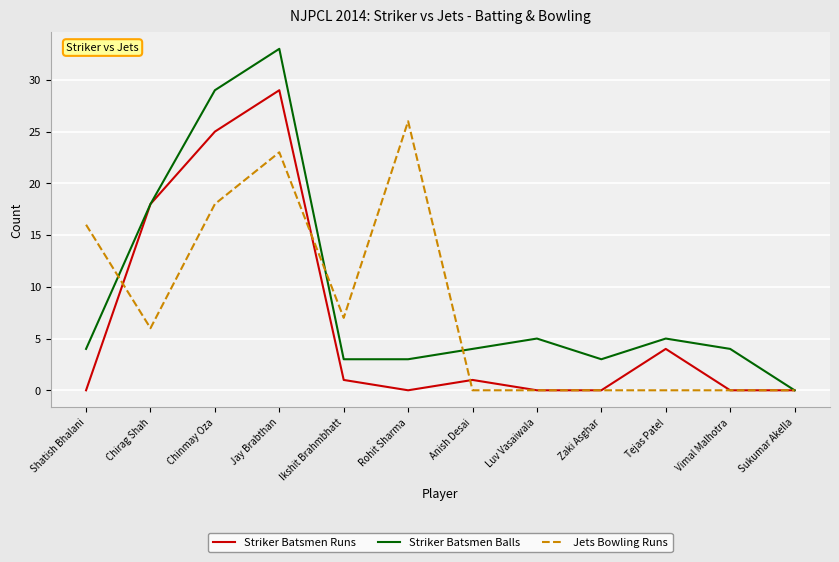

True or false: Striker Batsmen Balls has more than 1 points higher than both neighbors.

True